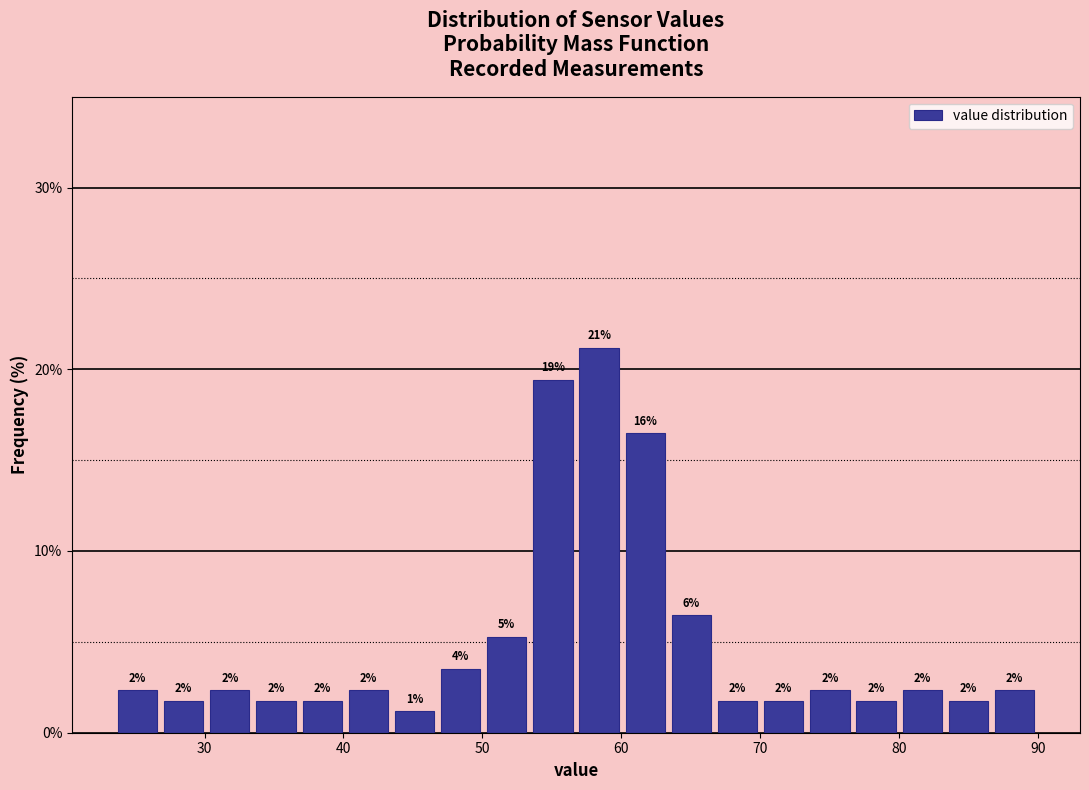

Read against the x-axis, roughly where is the centre of the tallest bar?

58